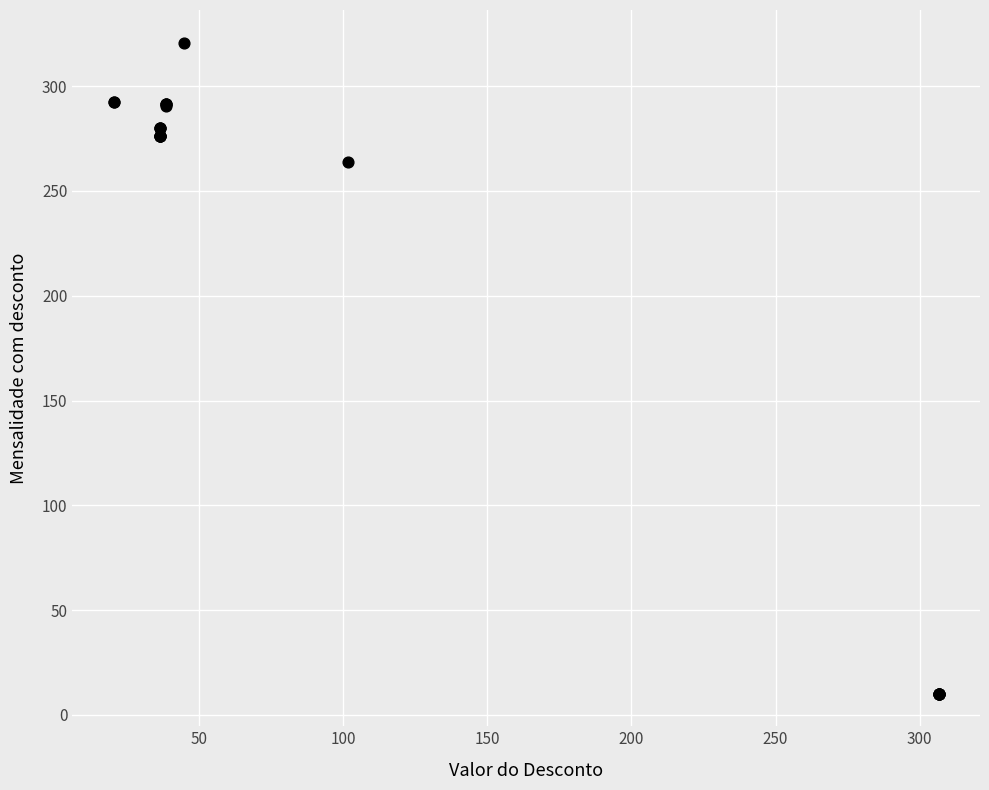

What Y value in the scatter plot is closest to 165?

264.0